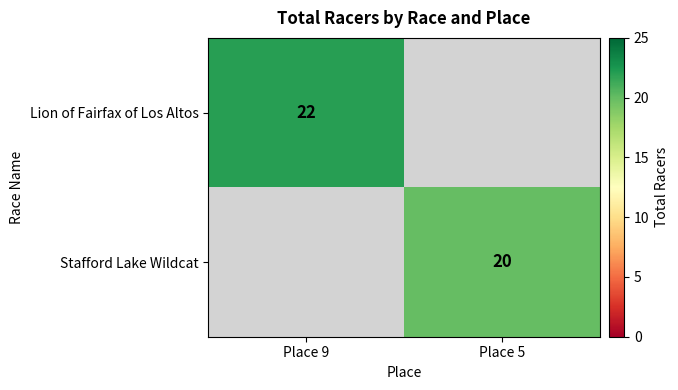

The value of Lion of Fairfax of Los Altos at Place 9 is 22. True or false?

True